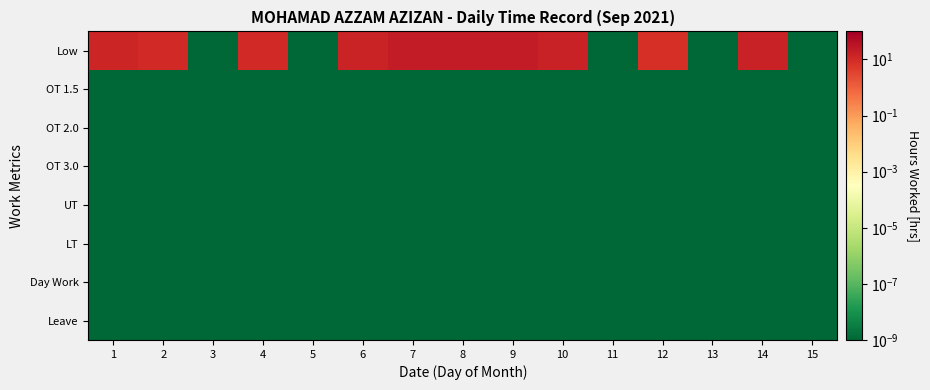

Which series changed the most between 2 and 4?

Low